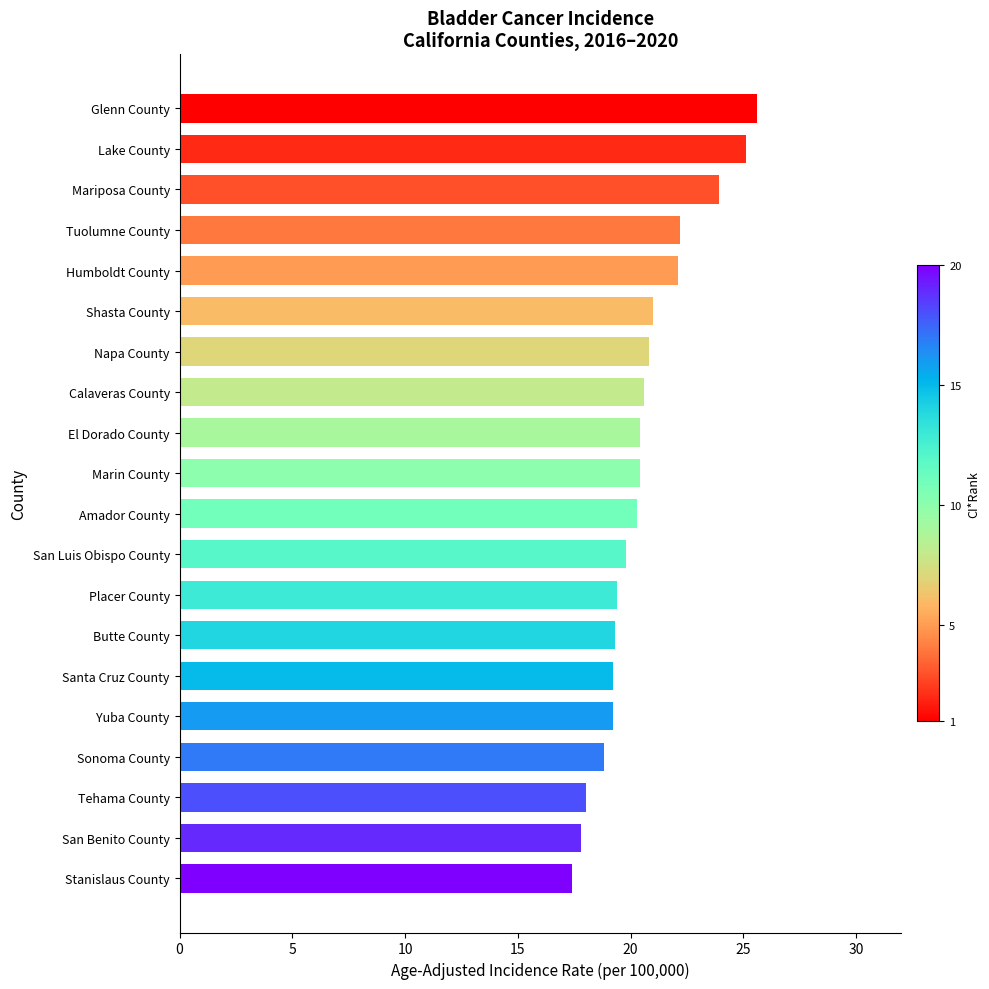

What is the minimum value shown in the chart?

17.4